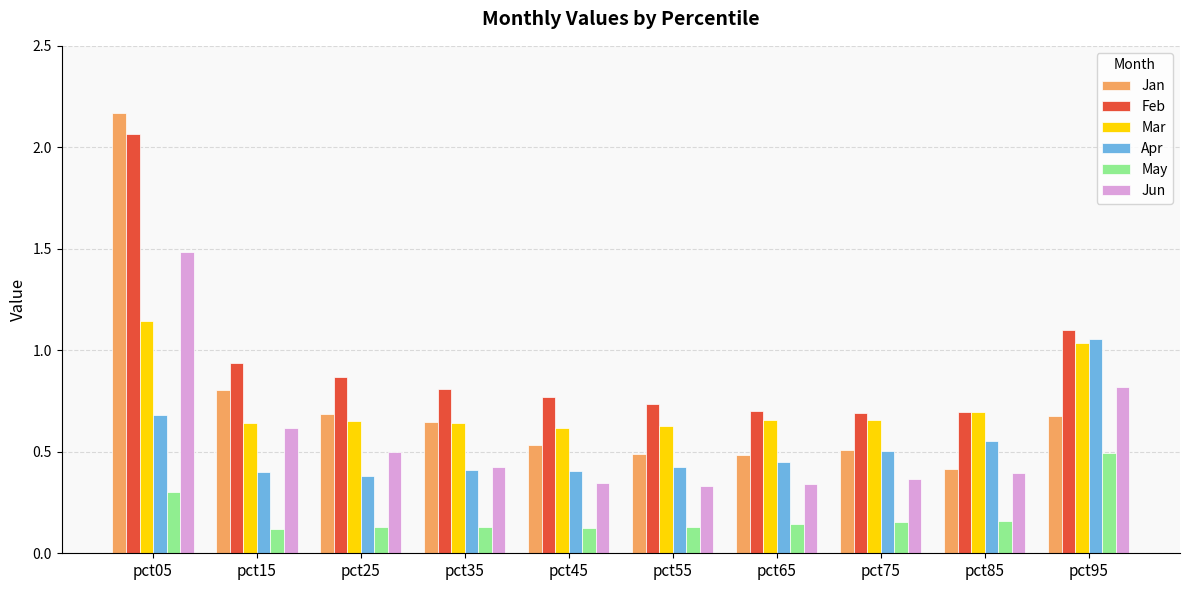

What are all the series names shown in the legend?

Jan, Feb, Mar, Apr, May, Jun